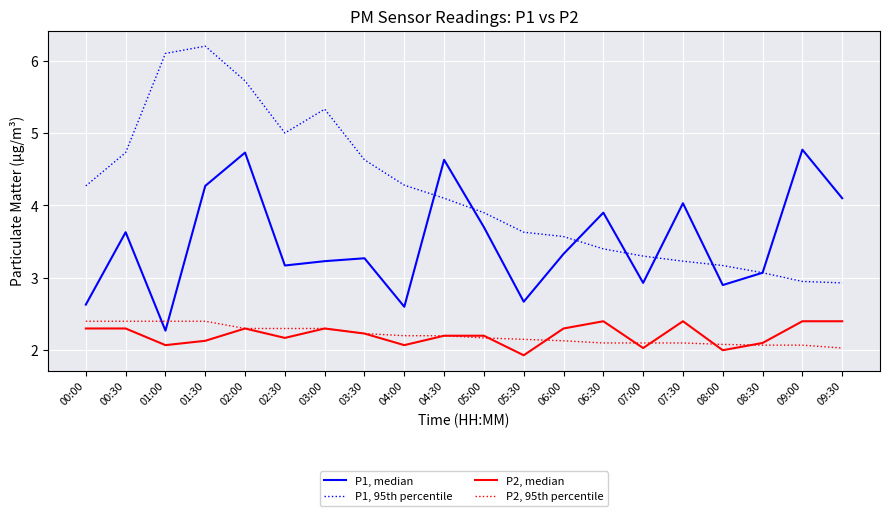

The P1, 95th percentile series shows 6.9 at 04:30. True or false?

False